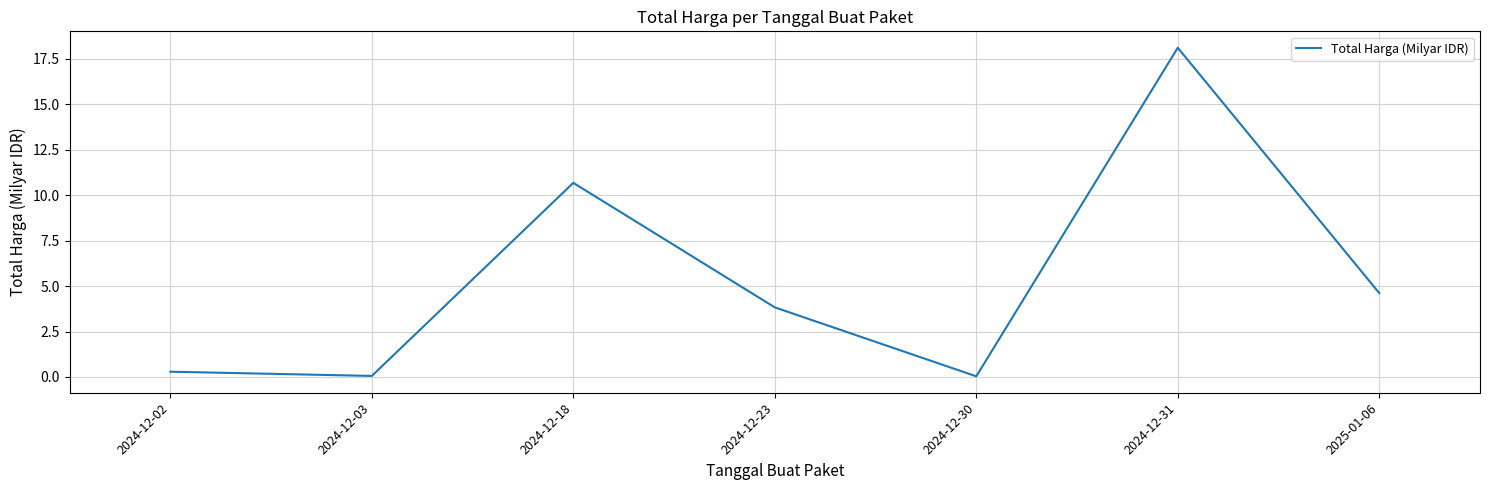

What is the difference between the values at 2024-12-02 and 2024-12-30?

0.3